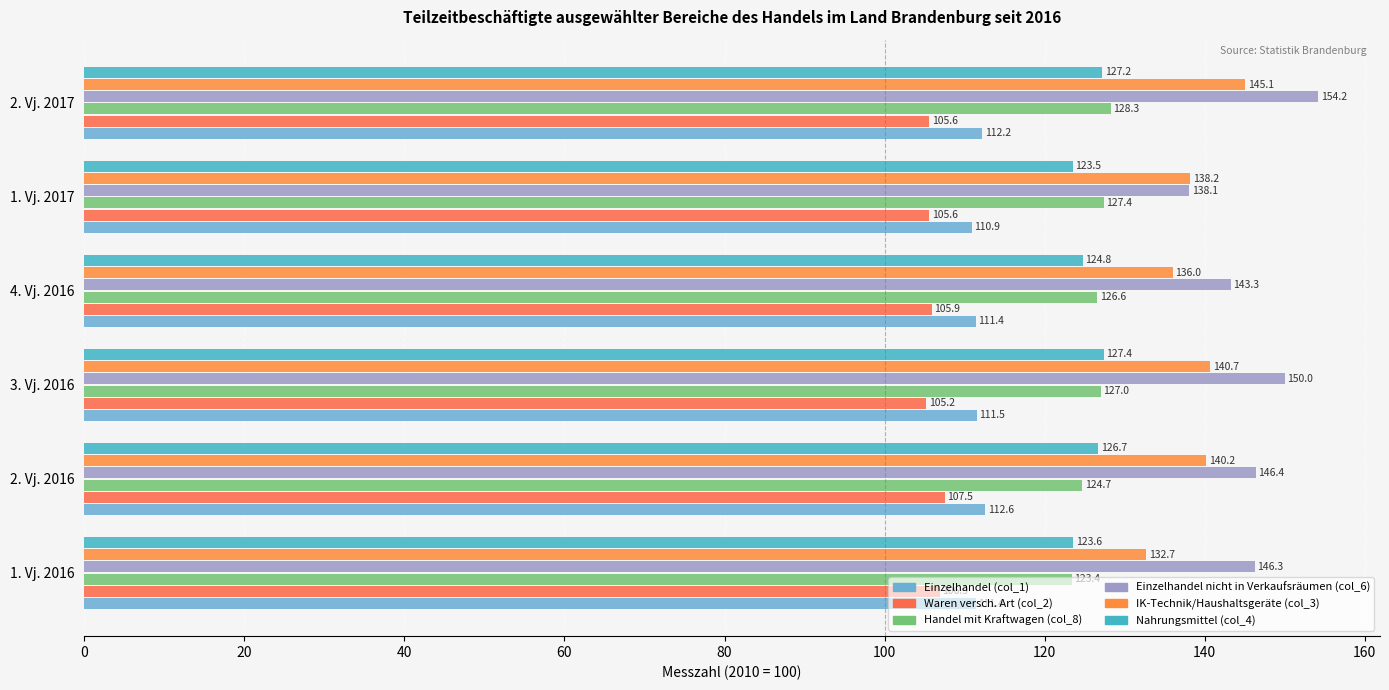

What is the lowest value of the Waren versch. Art (col_2) series?

105.2